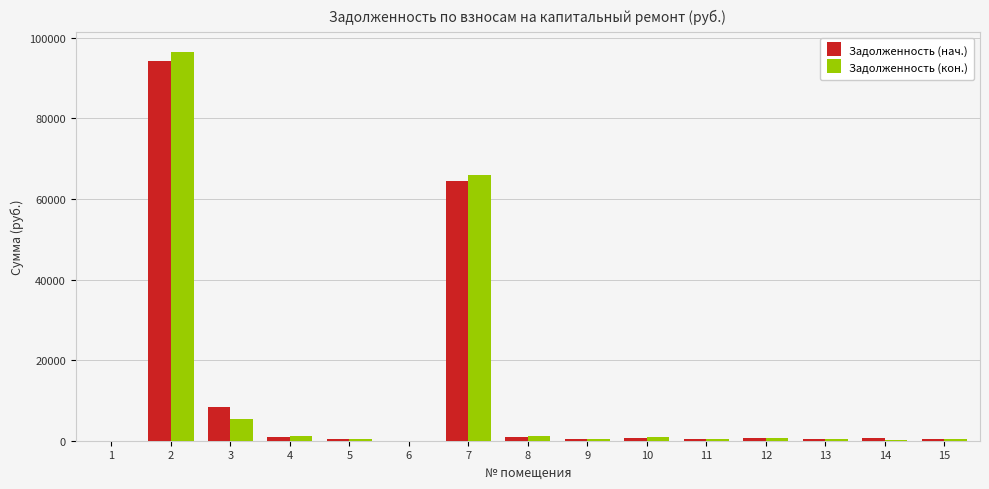

What is the sum of all Задолженность (кон.) values?

174235.4